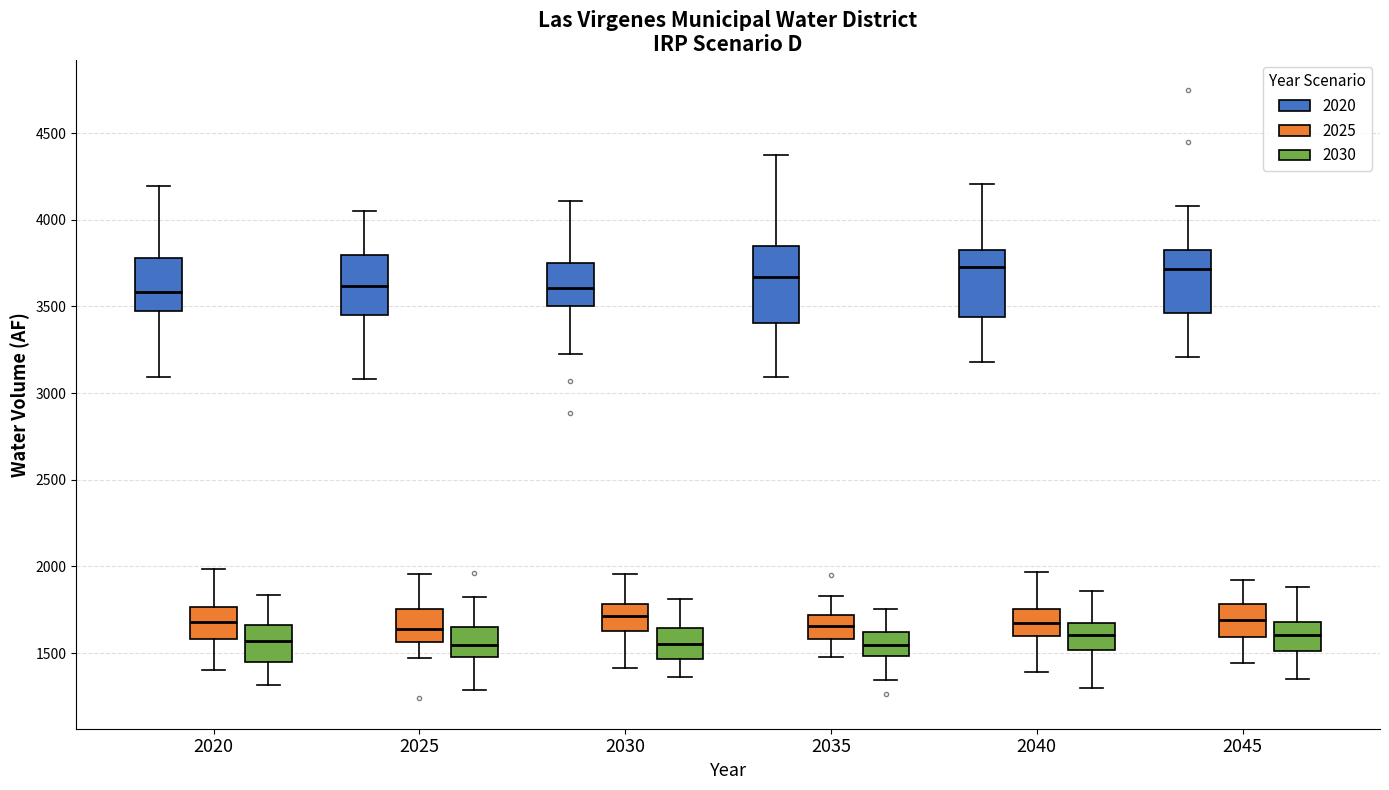

Reading left to right, transcribe this box plot: for each box, give where its median line is, the range the box spans, and where its two whiskers end, as read against the y-axis. The values are not printed on the chart, so give them approximately, as read against the axis.

2020 (2020): median 3600, box 3500 to 3800, whiskers 3100 to 4200
2020 (2025): median 1700, box 1600 to 1750, whiskers 1400 to 2000
2020 (2030): median 1550, box 1450 to 1650, whiskers 1300 to 1850
2025 (2020): median 3600, box 3450 to 3800, whiskers 3100 to 4050
2025 (2025): median 1650, box 1550 to 1750, whiskers 1450 to 1950
2025 (2030): median 1550, box 1500 to 1650, whiskers 1300 to 1800
2030 (2020): median 3600, box 3500 to 3750, whiskers 3200 to 4100
2030 (2025): median 1700, box 1650 to 1800, whiskers 1400 to 1950
2030 (2030): median 1550, box 1450 to 1650, whiskers 1350 to 1800
2035 (2020): median 3650, box 3400 to 3850, whiskers 3100 to 4350
2035 (2025): median 1650, box 1600 to 1700, whiskers 1500 to 1850
2035 (2030): median 1550, box 1500 to 1600, whiskers 1350 to 1750
2040 (2020): median 3750, box 3450 to 3800, whiskers 3200 to 4200
2040 (2025): median 1700, box 1600 to 1750, whiskers 1400 to 1950
2040 (2030): median 1600, box 1500 to 1700, whiskers 1300 to 1850
2045 (2020): median 3700, box 3450 to 3850, whiskers 3200 to 4100
2045 (2025): median 1700, box 1600 to 1800, whiskers 1450 to 1900
2045 (2030): median 1600, box 1500 to 1700, whiskers 1350 to 1900